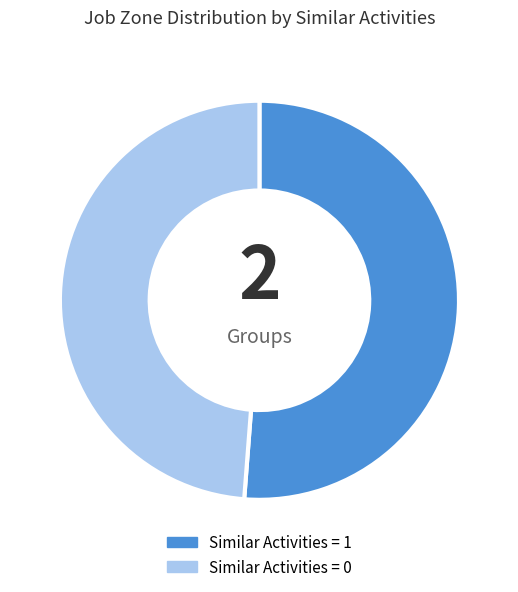

Rank the categories by value from lowest to highest.

Similar Activities = 0, Similar Activities = 1